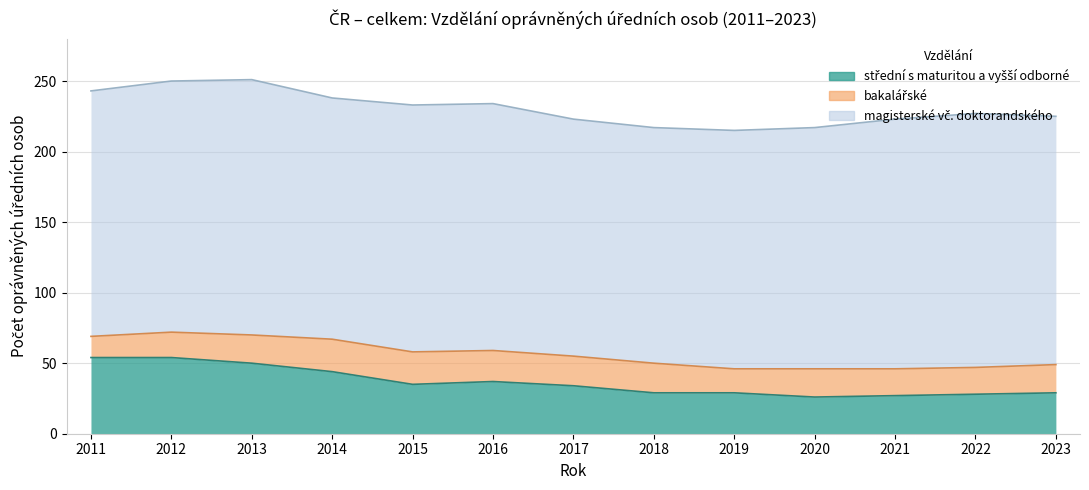

How many categories are shown in the chart?

13